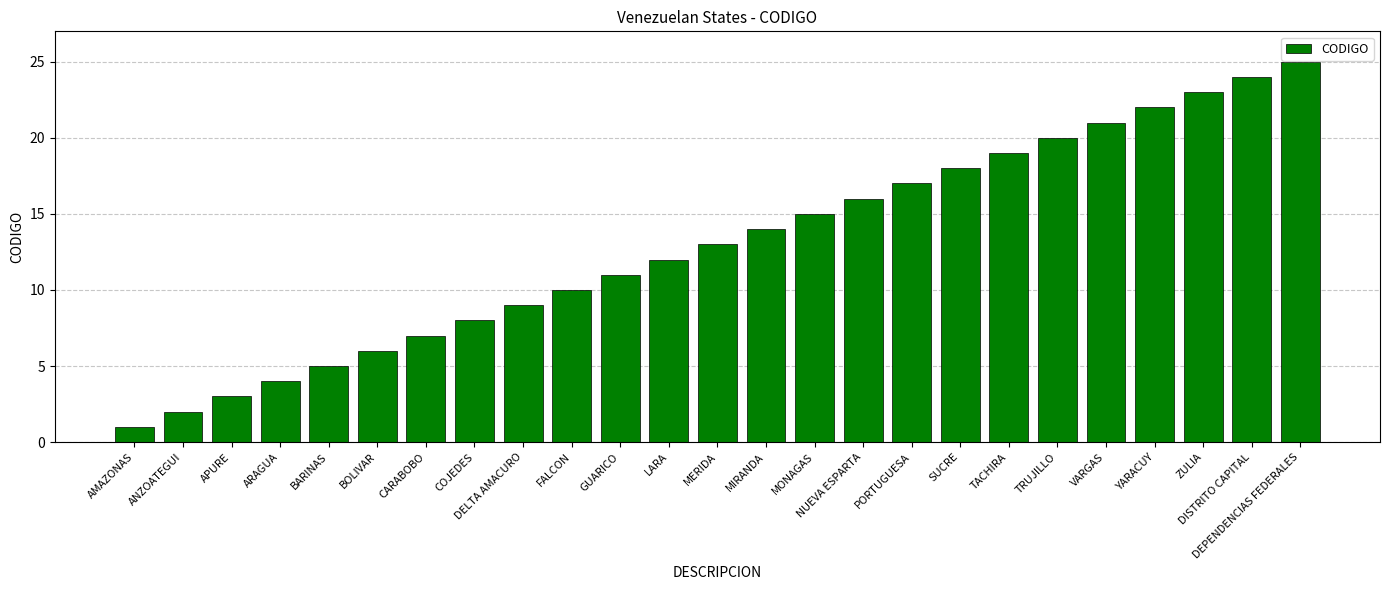

Which has a higher value, ANZOATEGUI or MIRANDA?

MIRANDA